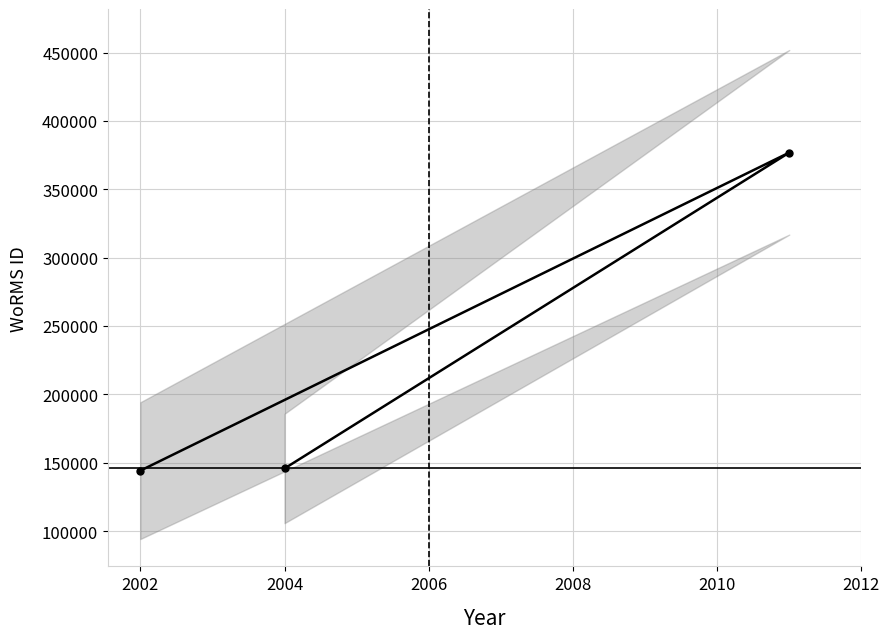

At which label is the value closest to 260502?

2004